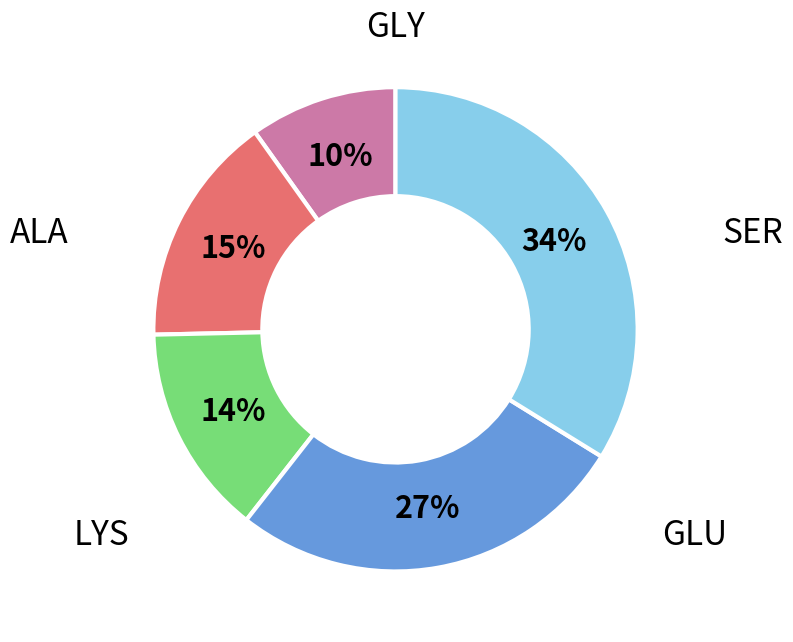

To the nearest percent, what is the average slice percentage?

20%